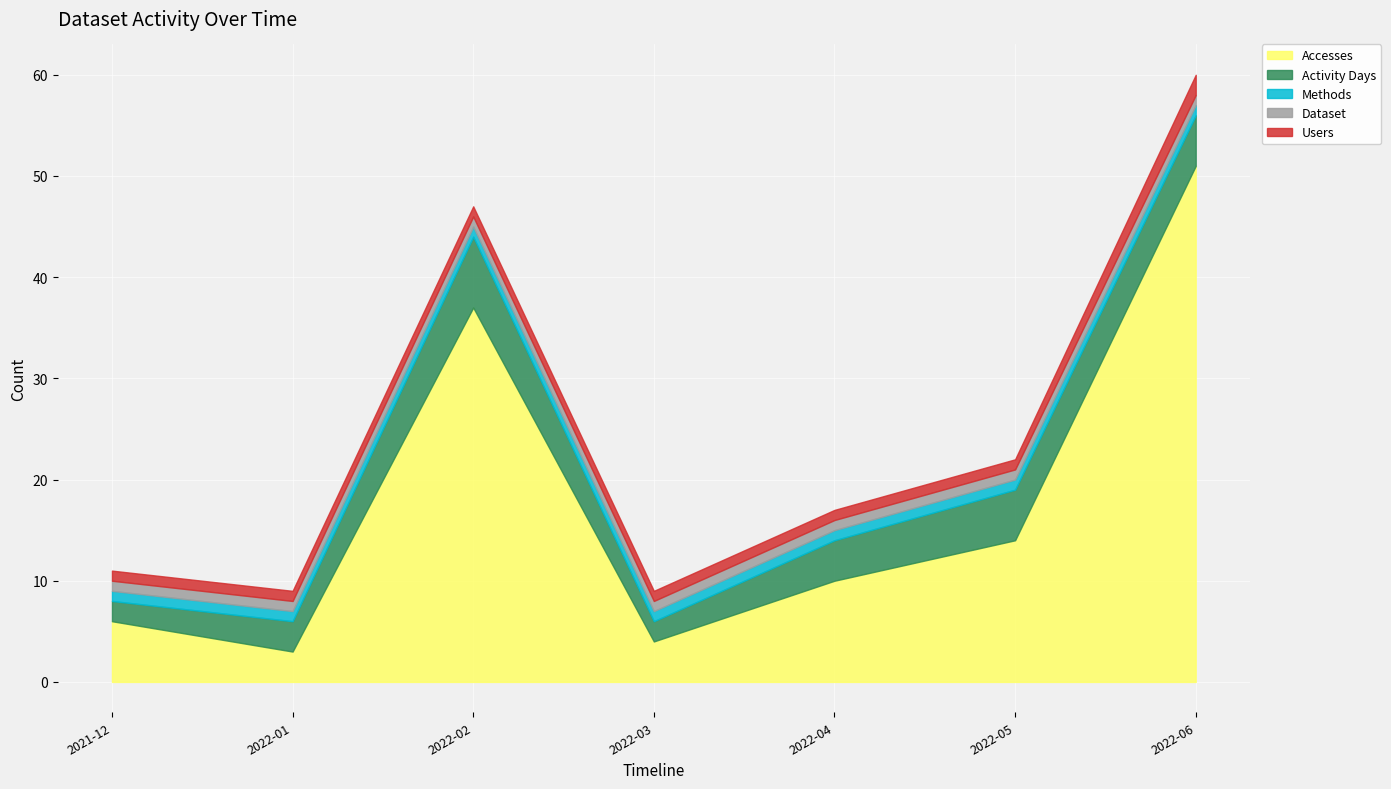

Rank the categories by Methods value from lowest to highest.

2021-12, 2022-01, 2022-02, 2022-03, 2022-04, 2022-05, 2022-06